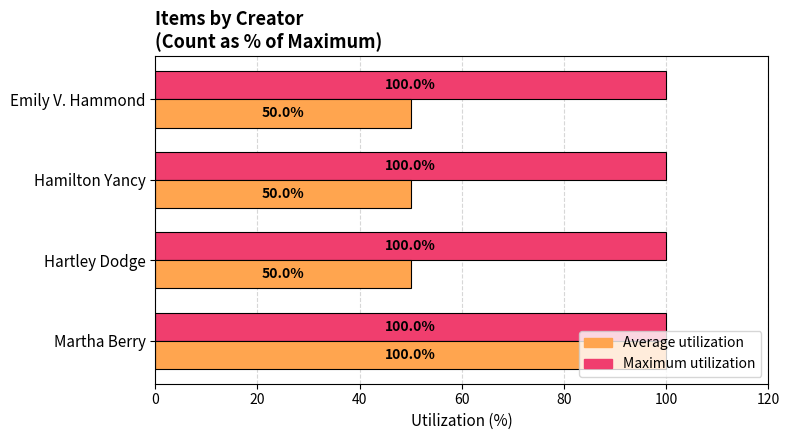

Read the Average utilization value at Emily V. Hammond.

50